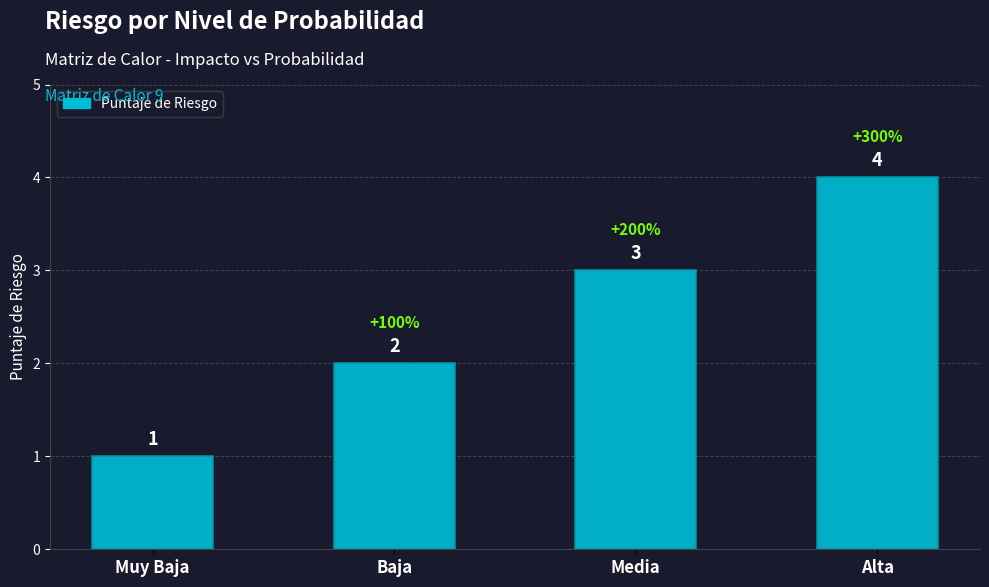

Reading right to left, what are all the values shown in this chart?

4	3	2	1